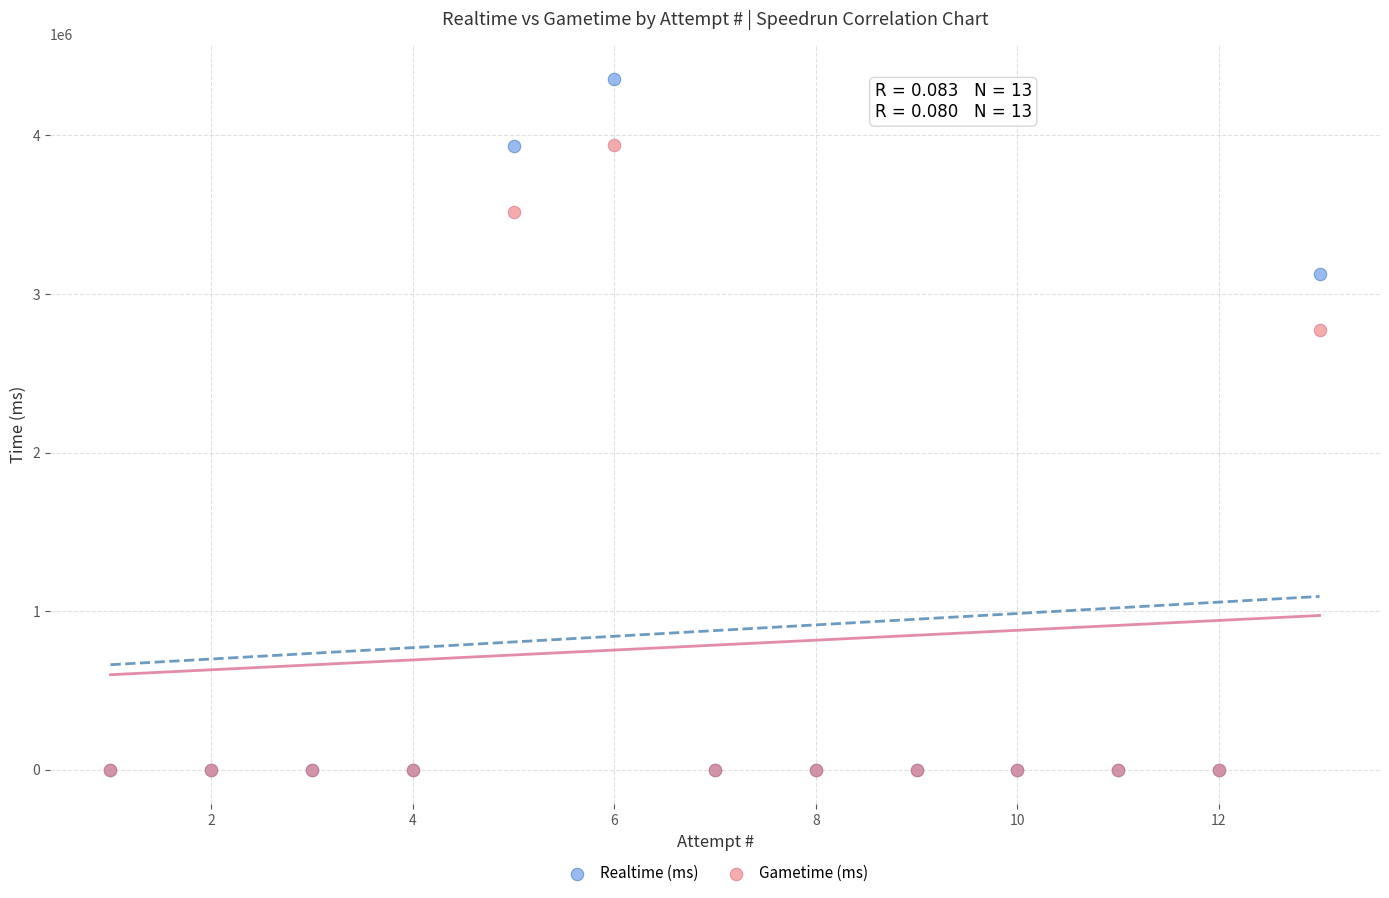

Which series contains the highest Y value?

Realtime (ms)